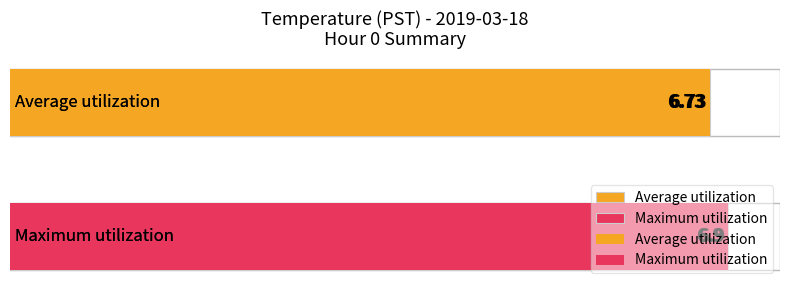

Which series has the largest total across all categories?

Maximum utilization